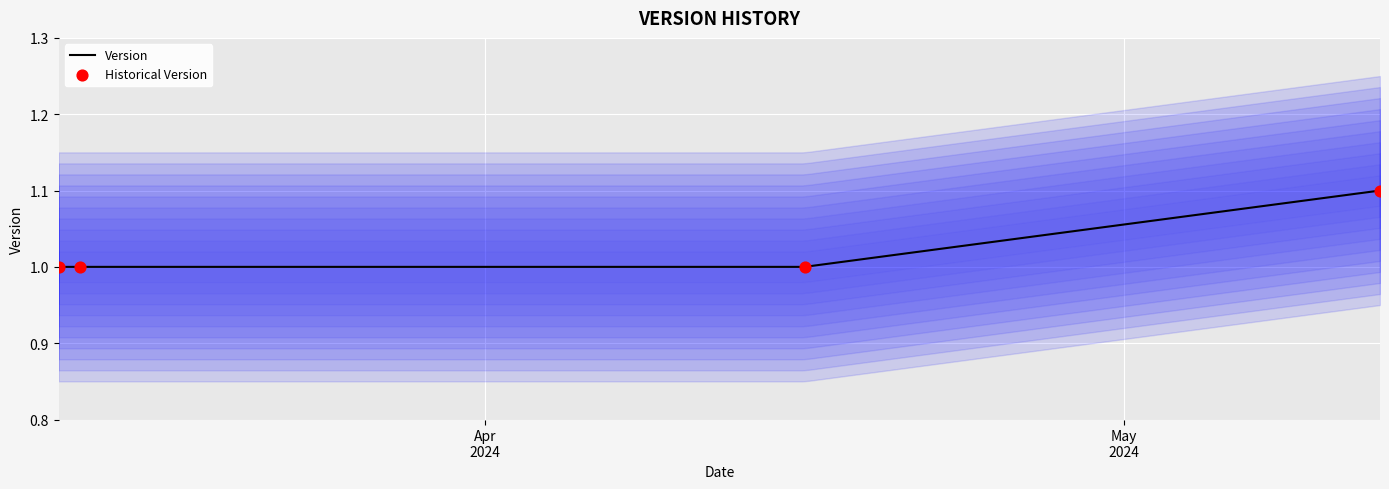

At how many categories does at least one series exceed 1?

1